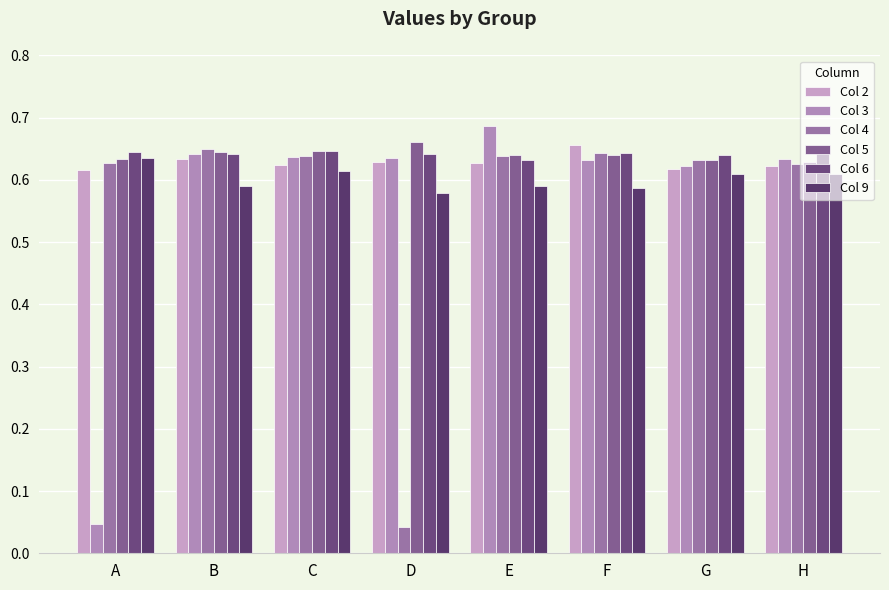

Between B and A, which is larger?

B